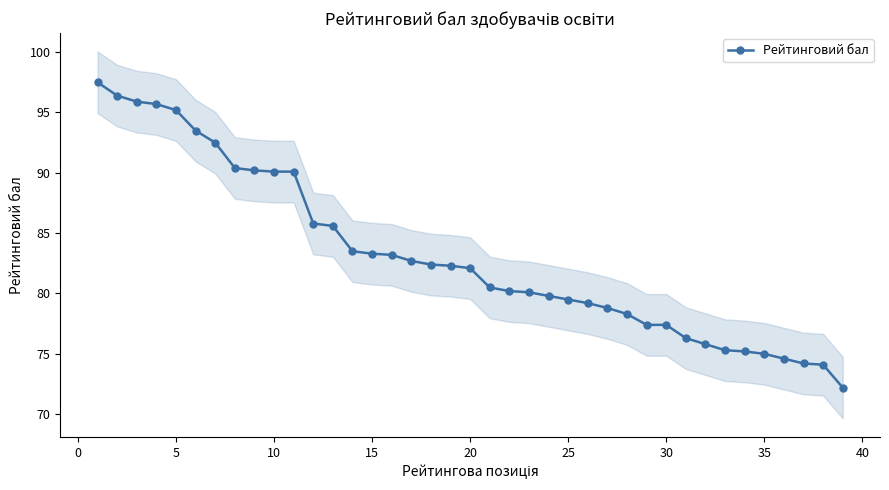

Count the number of categories in the chart.

39